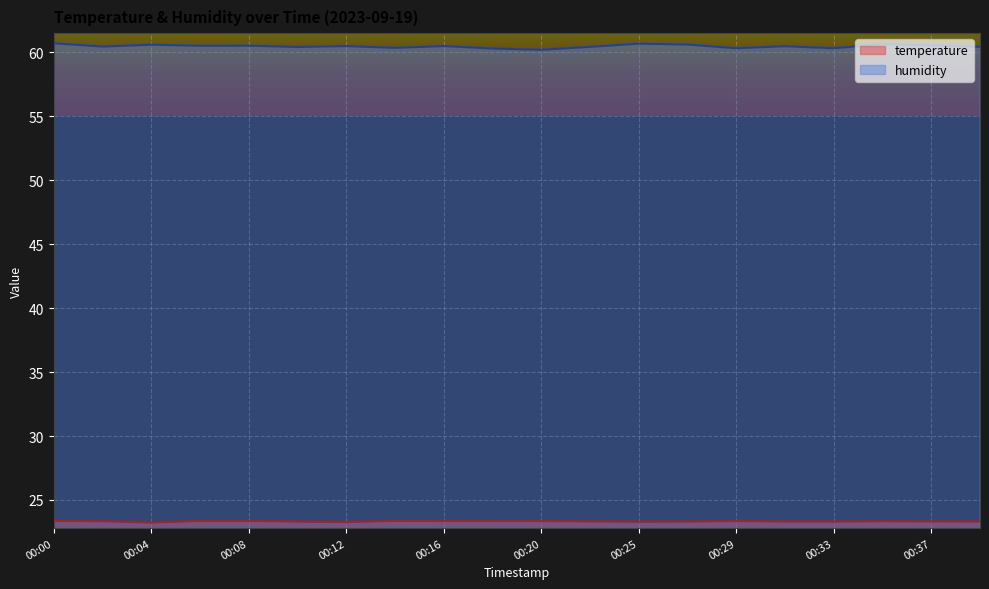

What is the difference between the second highest and minimum values in the humidity series?

0.5